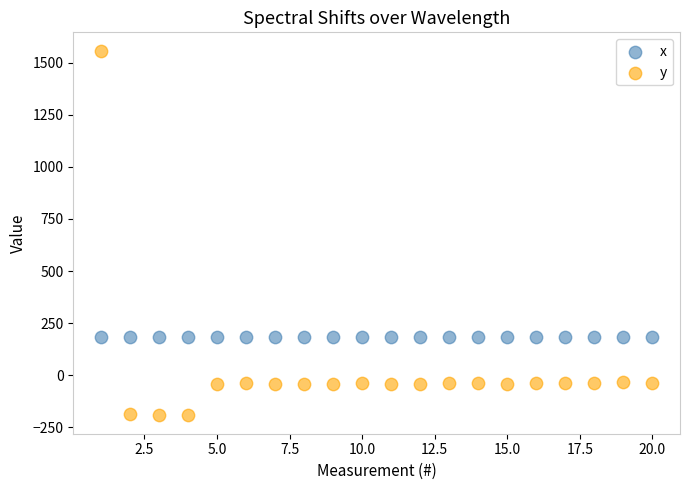

Which series has the widest spread of Y values?

y